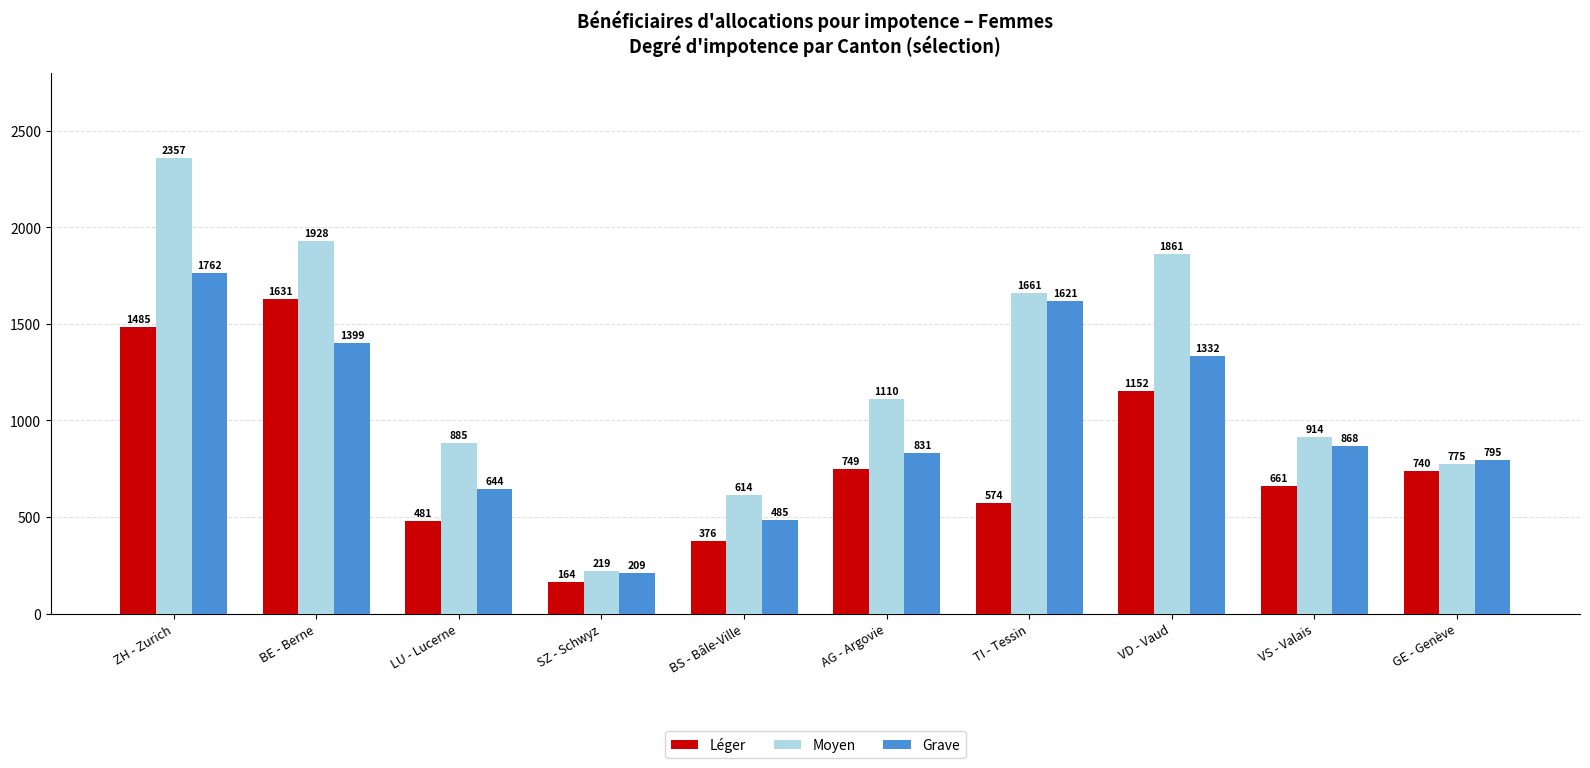

What is the sum of the Léger values at BS - Bâle-Ville and AG - Argovie?

1125